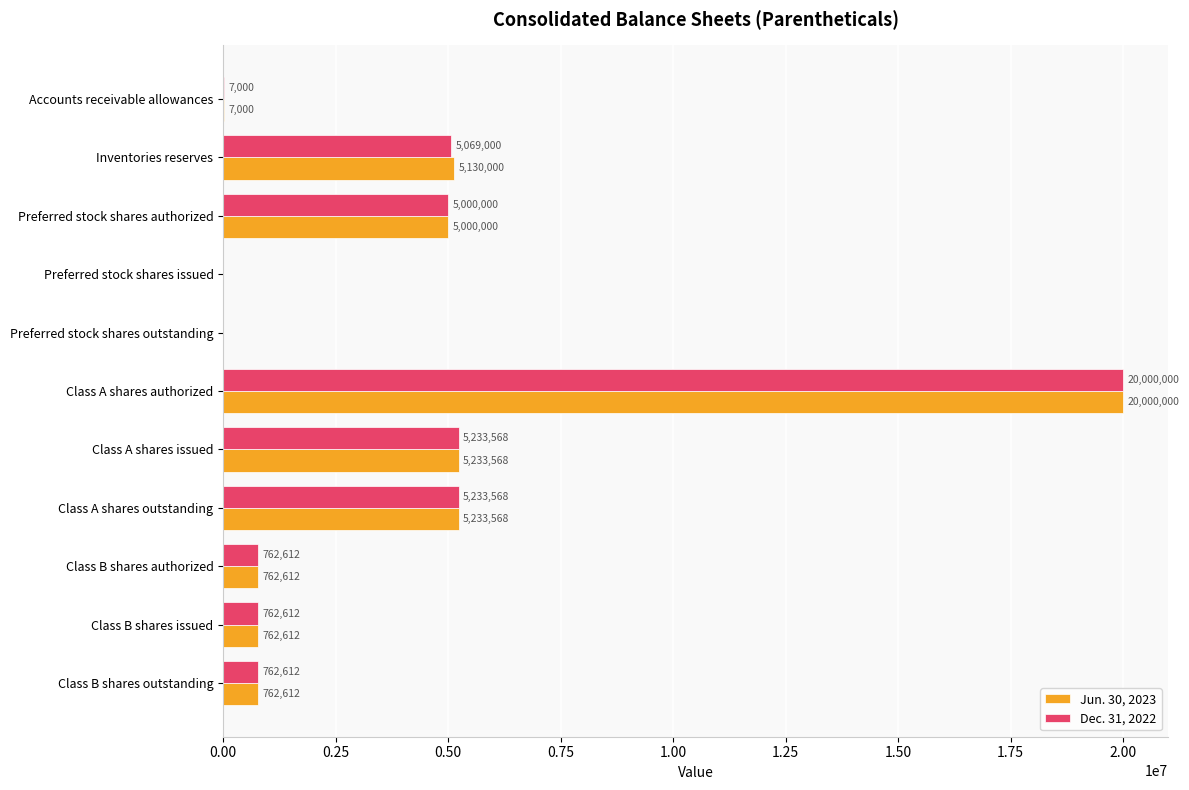

What value does the Dec. 31, 2022 series have at Inventories reserves, to the nearest 10?

5069000